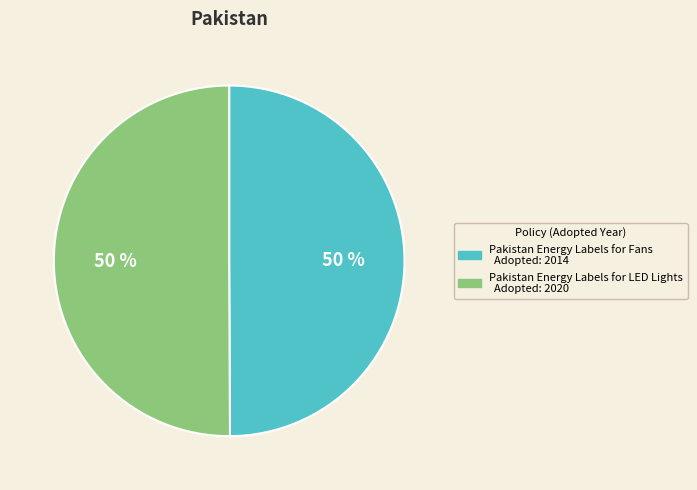

Do Pakistan Energy Labels for Fans and Pakistan Energy Labels for LED Lights together represent more than half of the pie?

Yes